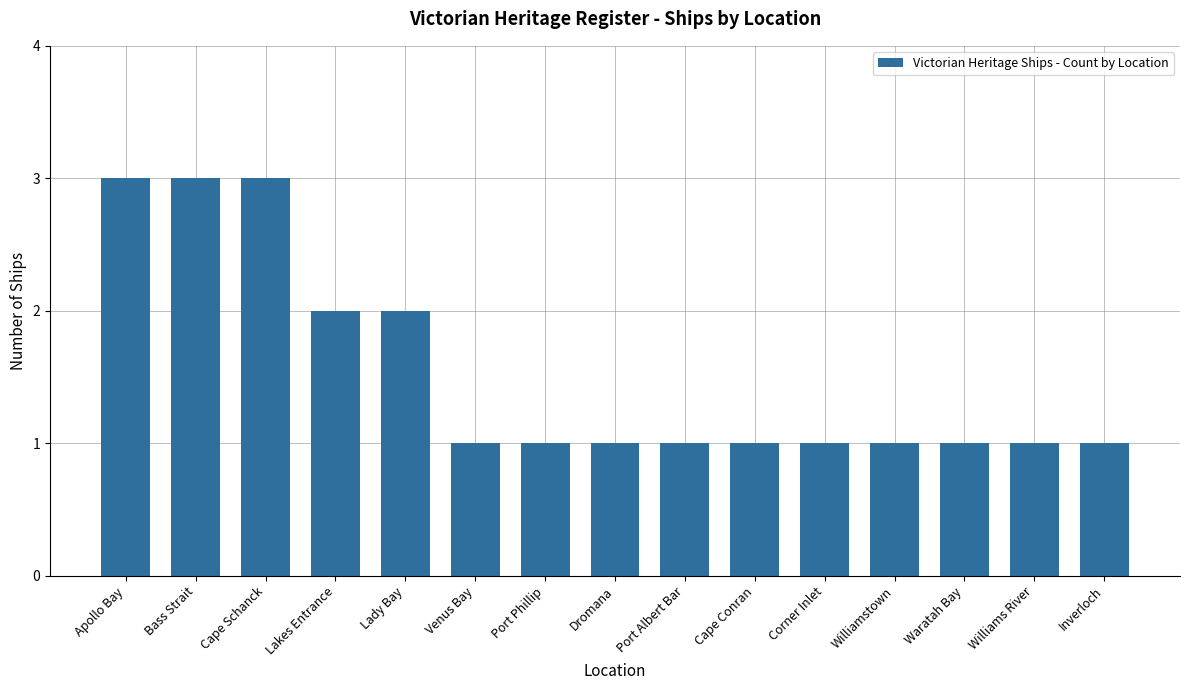

What position from the left is Apollo Bay?

1